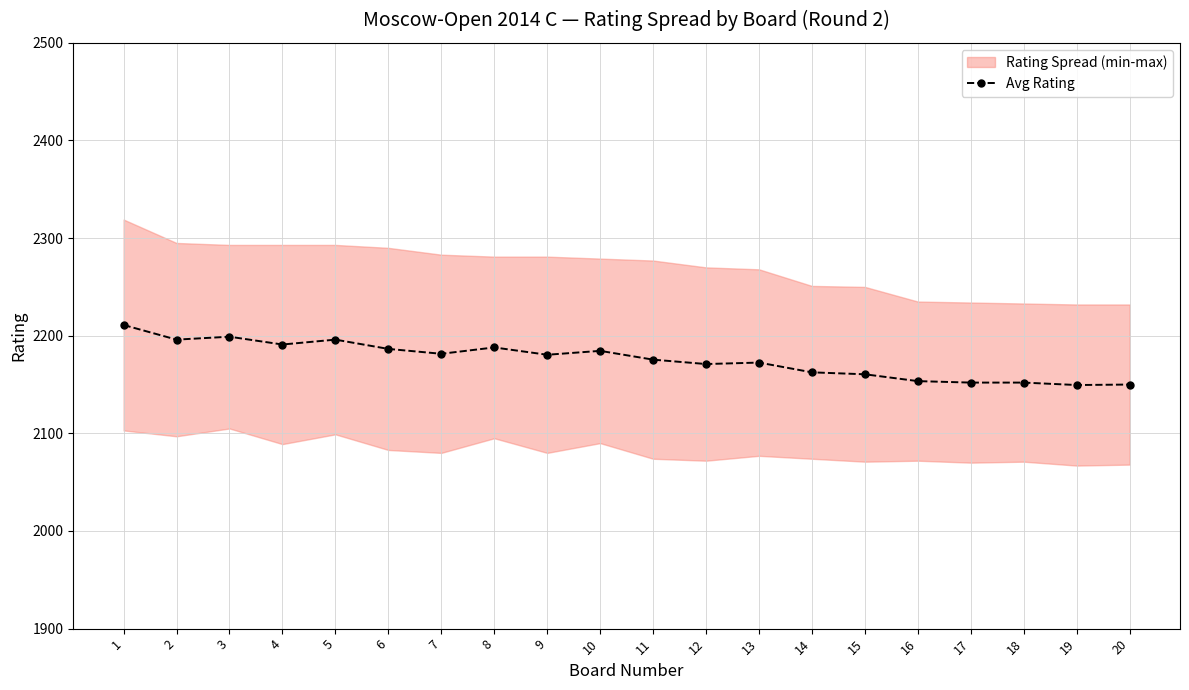

Where is the first local minimum?

2